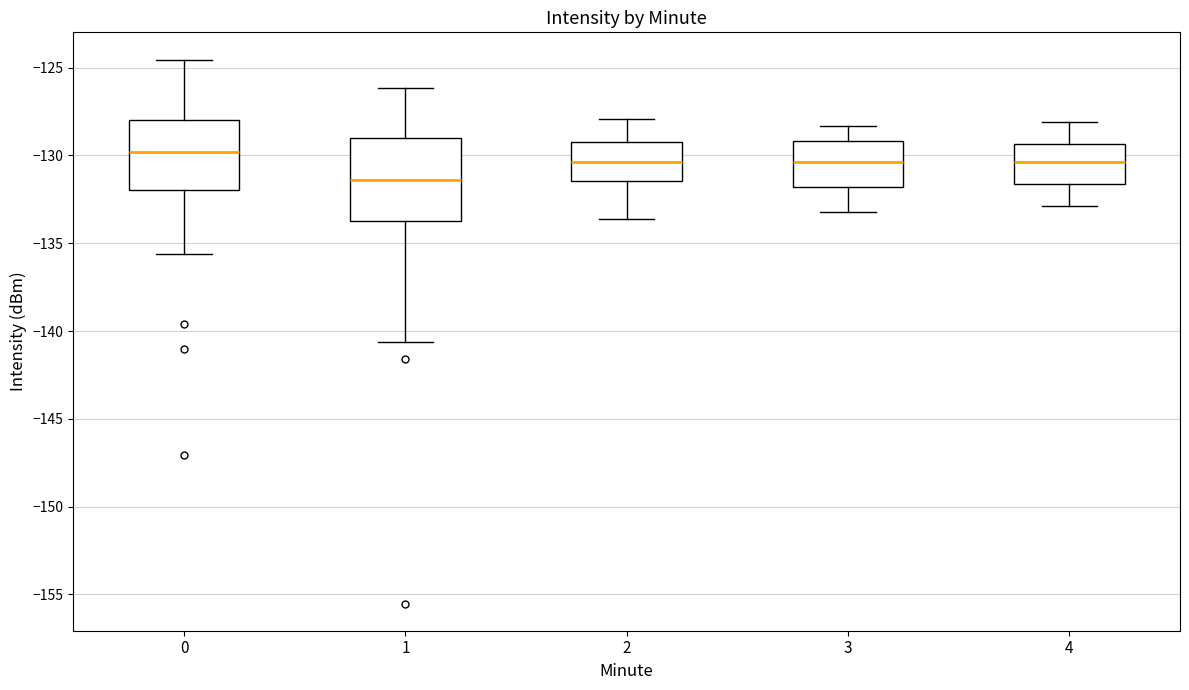

Where does the lower whisker of the box at x = 1 end on the y-axis? The values are not printed on the chart, so give them approximately, as read against the axis.

-140.5